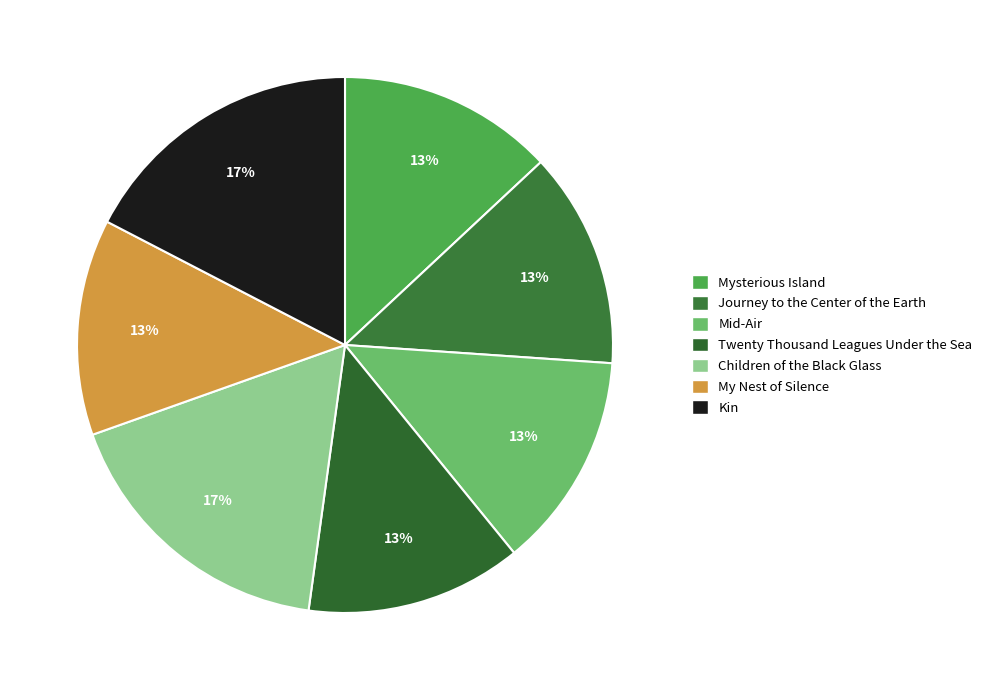

True or false: Mid-Air accounts for 13% of the total.

True